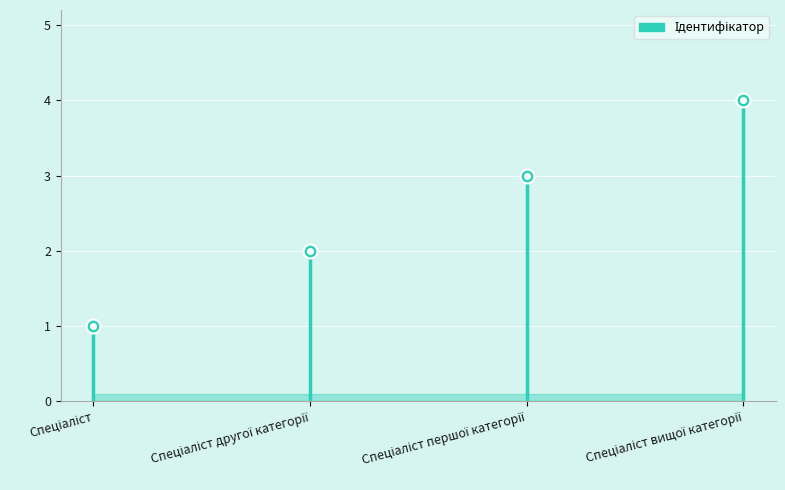

Reading left to right, extract all data points from this chart.

Спеціаліст=1	Спеціаліст другої категорії=2	Спеціаліст першої категорії=3	Спеціаліст вищої категорії=4